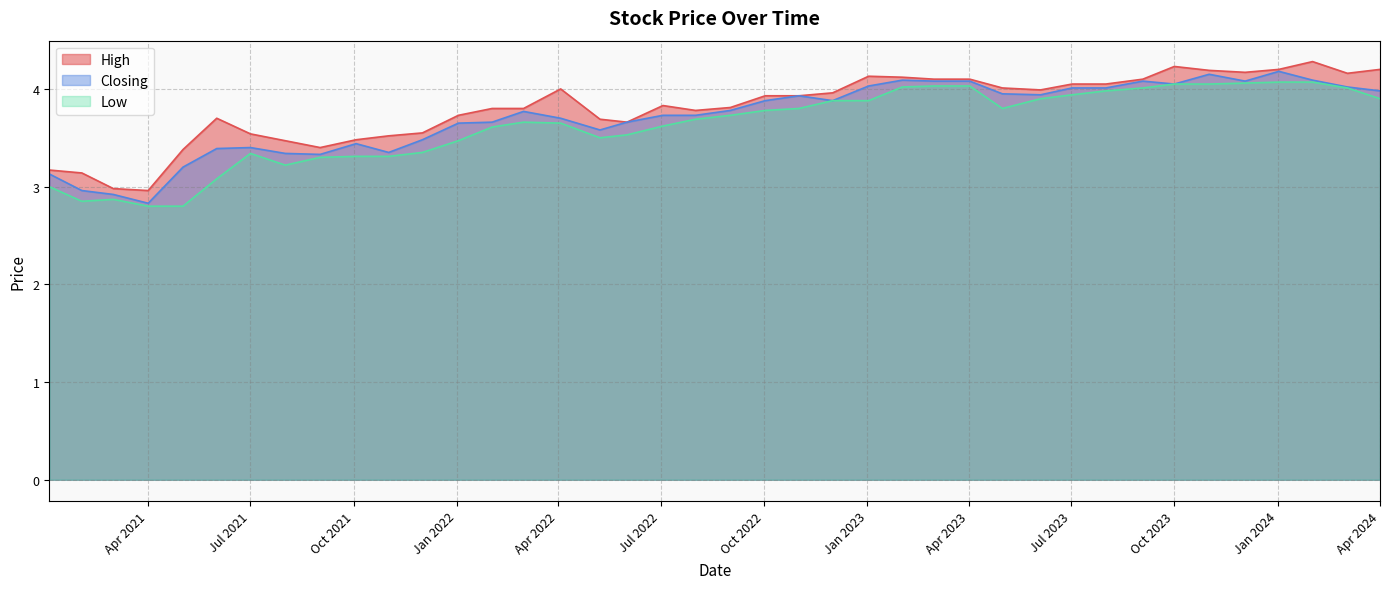

Which series has the largest total across all categories?

High